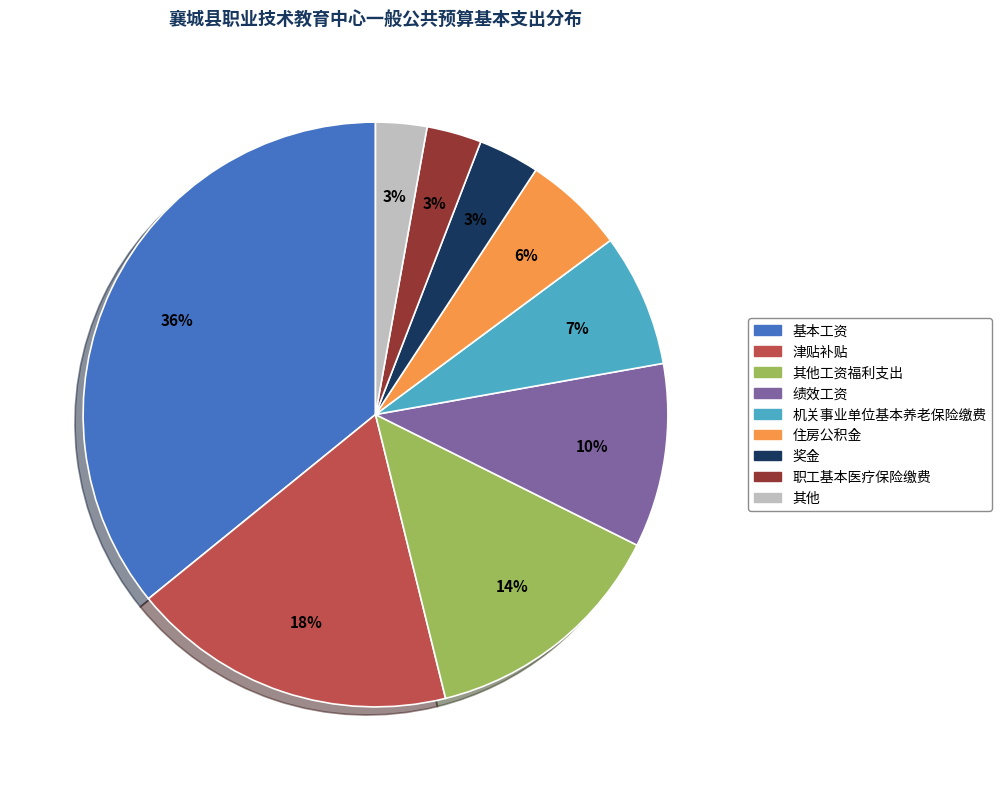

Does any single category account for the majority?

No